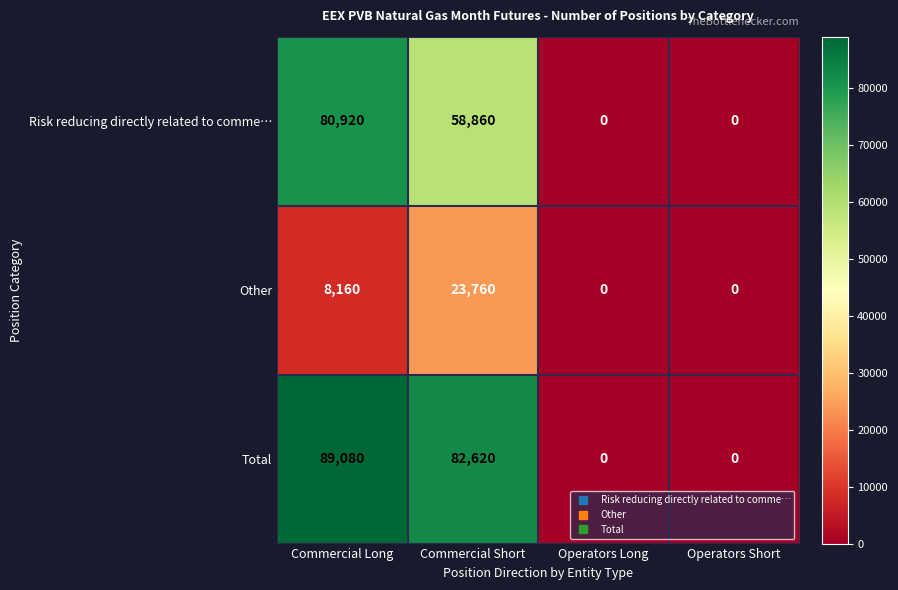

What is the difference between the maximum and minimum values in the Risk reducing directly related to comme… series?

80920